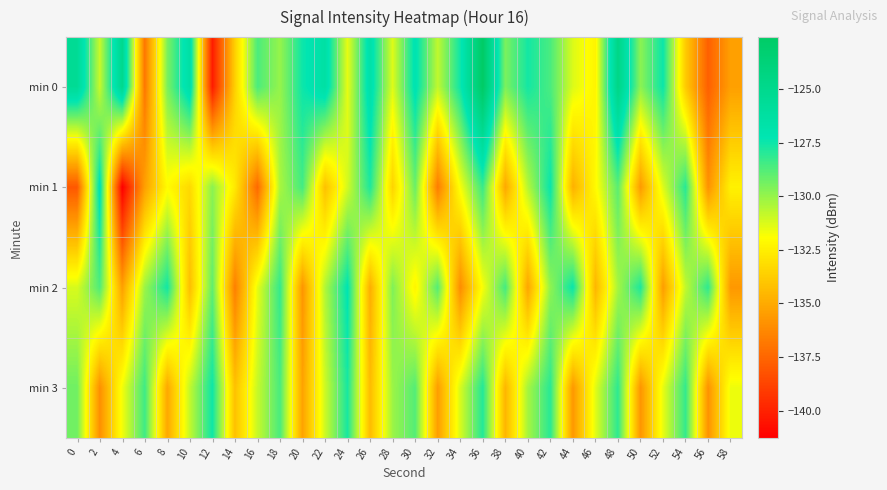

What is the maximum value shown in the chart?

-122.6